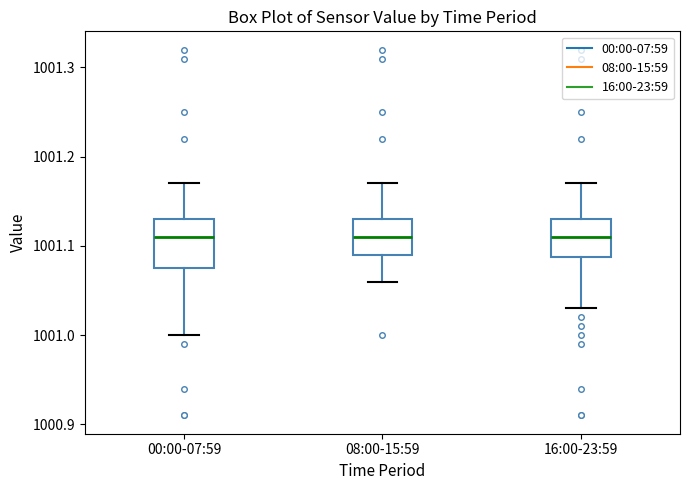

Which box is the tallest, from its lower edge to its upper edge?

00:00-07:59